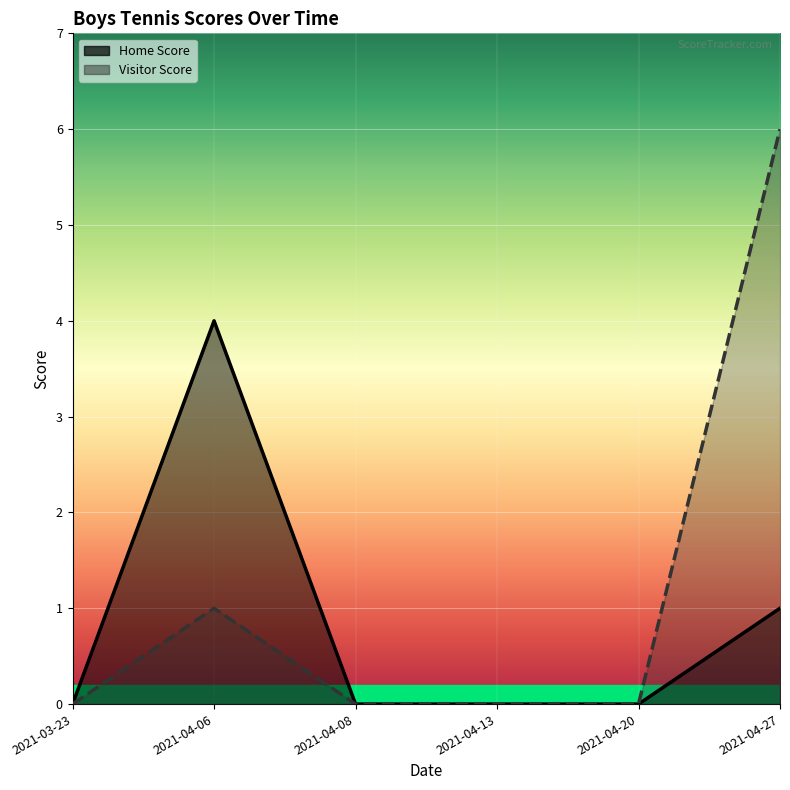

How many positive values does the Visitor Score series have?

2